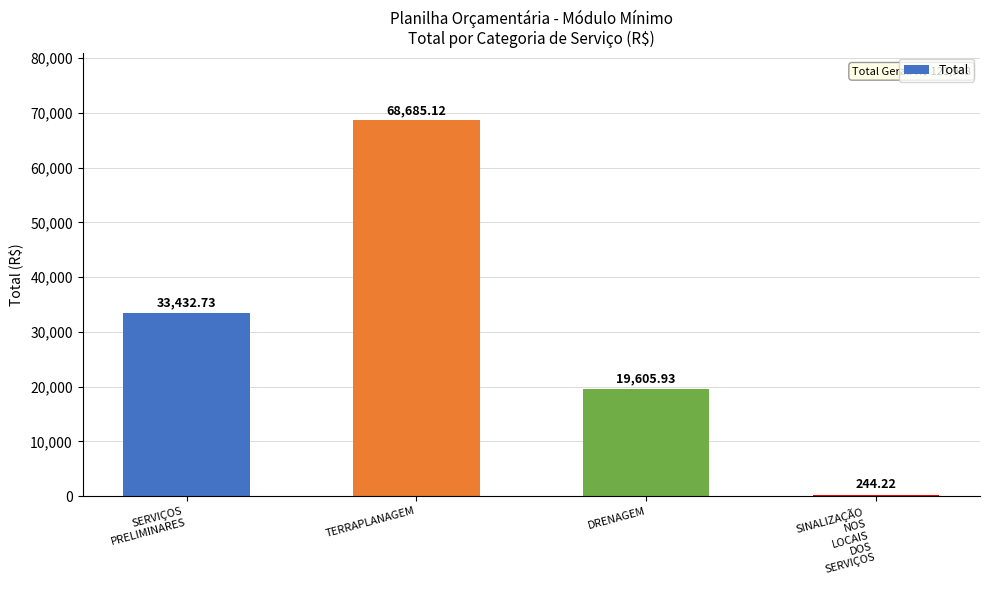

Which category has the highest value across all series?

TERRAPLANAGEM